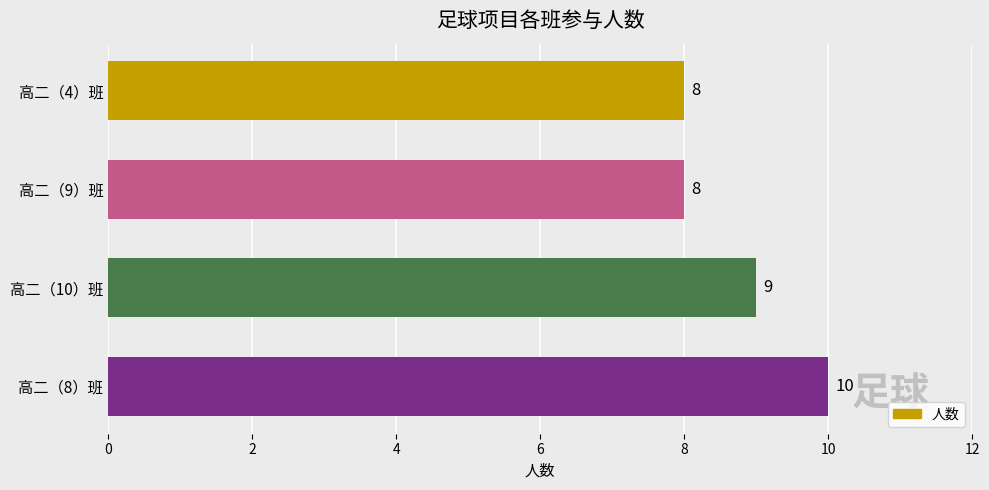

At which label is the value closest to 9?

高二（10）班